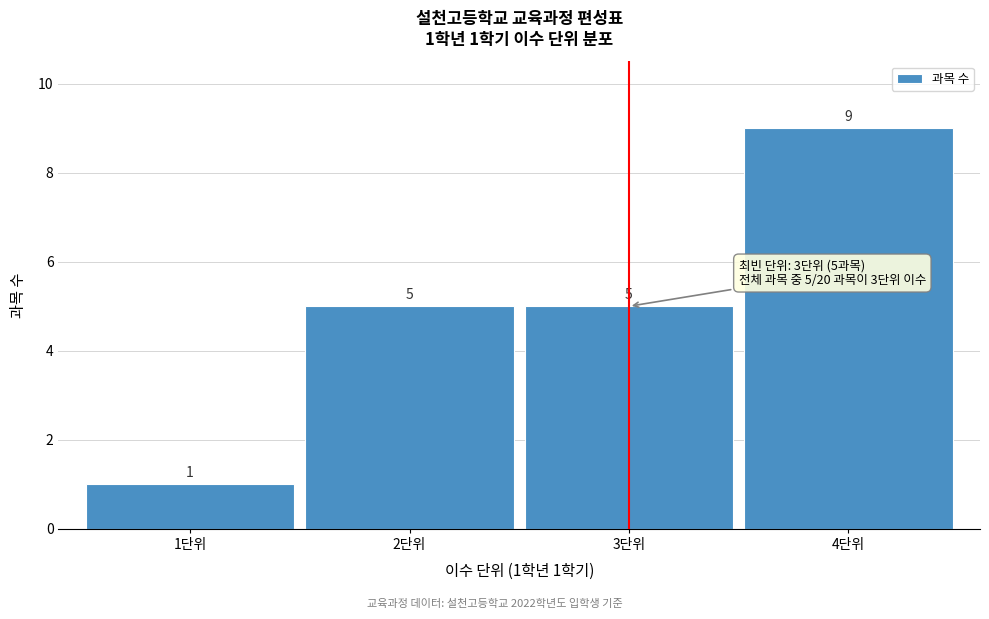

Reading left to right, list all the values displayed in this chart.

1단위=1	2단위=5	3단위=5	4단위=9